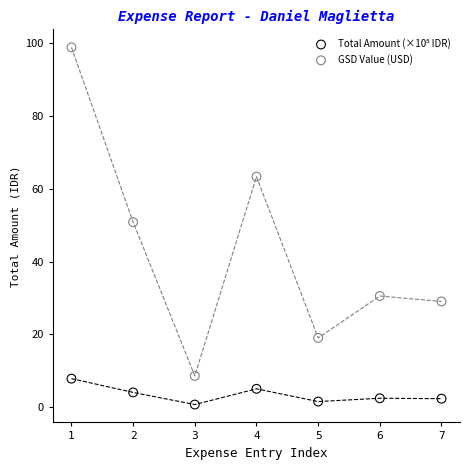

Which series reaches the maximum Y coordinate?

GSD Value (USD)